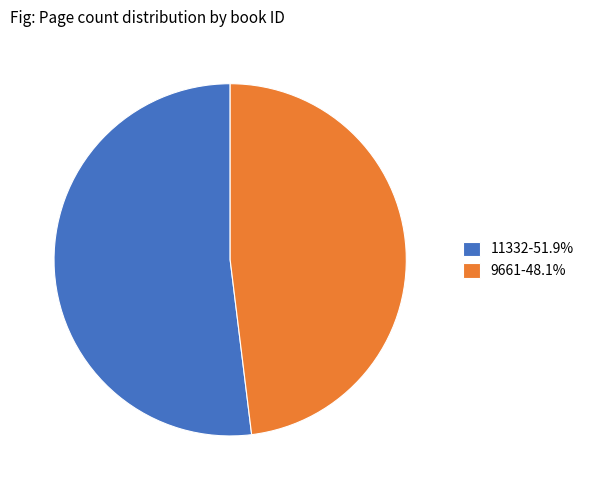

Is the sum of 11332-51.9% and 9661-48.1% greater than half?

Yes